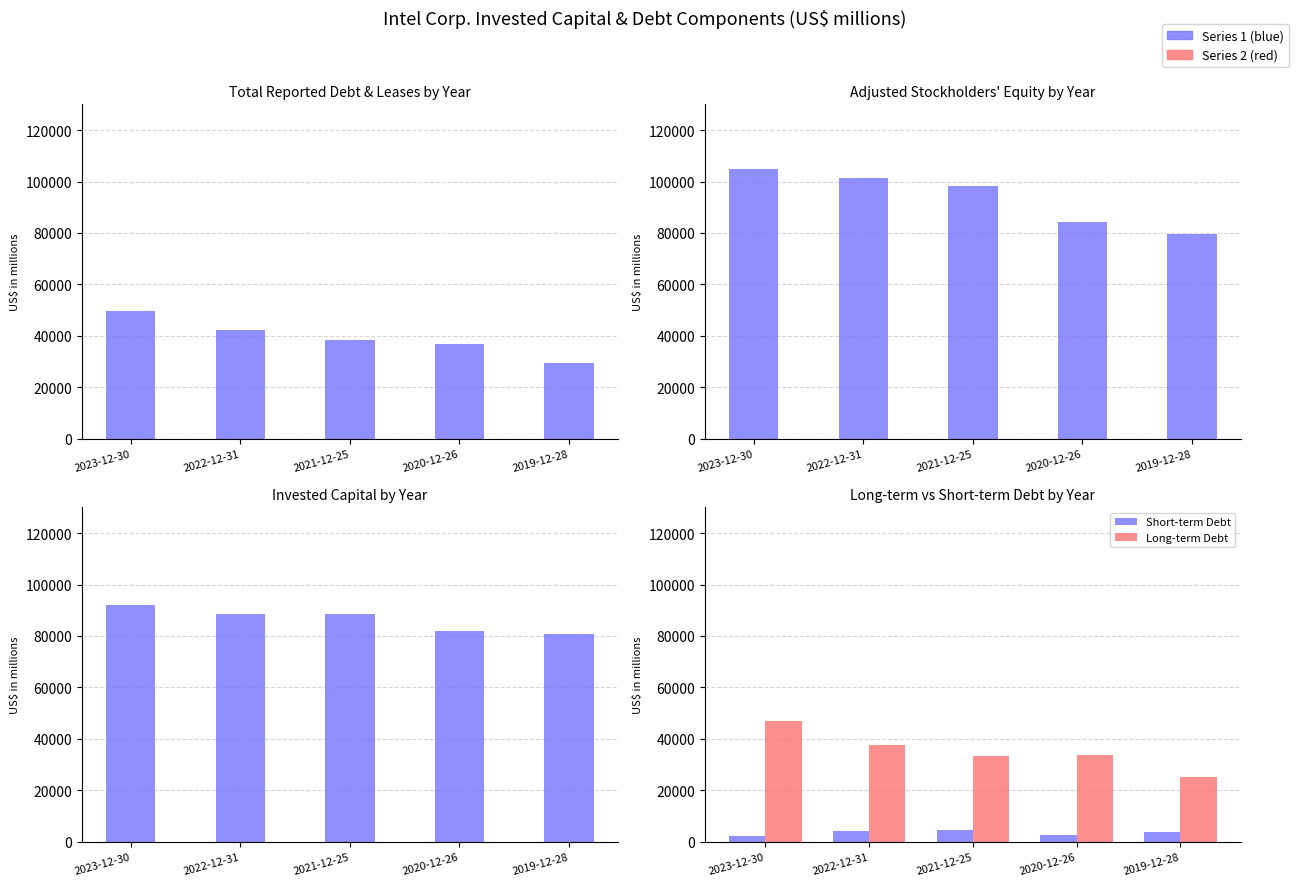

Does the chart contain stacked bars?

No